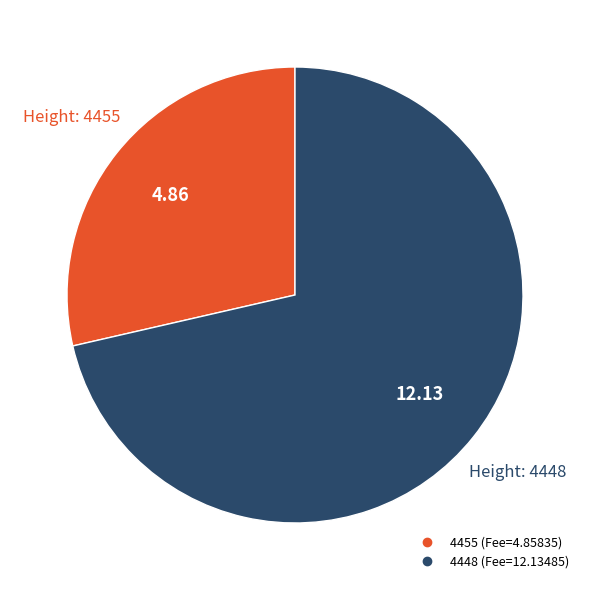

How many slices are in this pie chart?

2